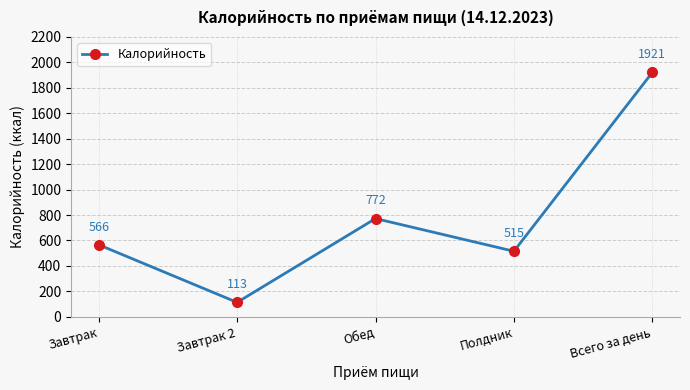

At which category does the chart reach its minimum across all series?

Завтрак 2